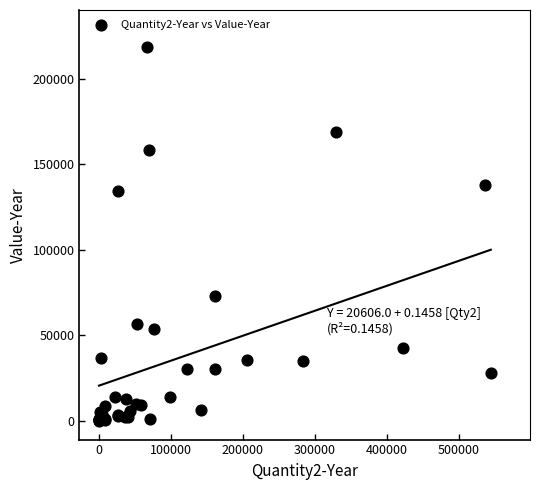

What Y value in the scatter plot is closest to 109245?

134313